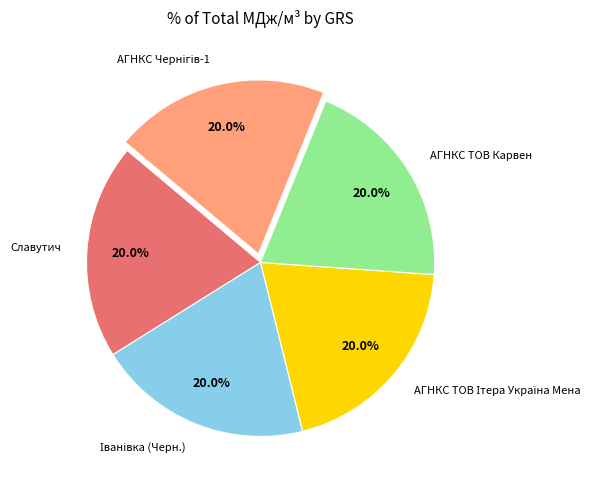

What portion of the pie excludes Славутич?

80.0%